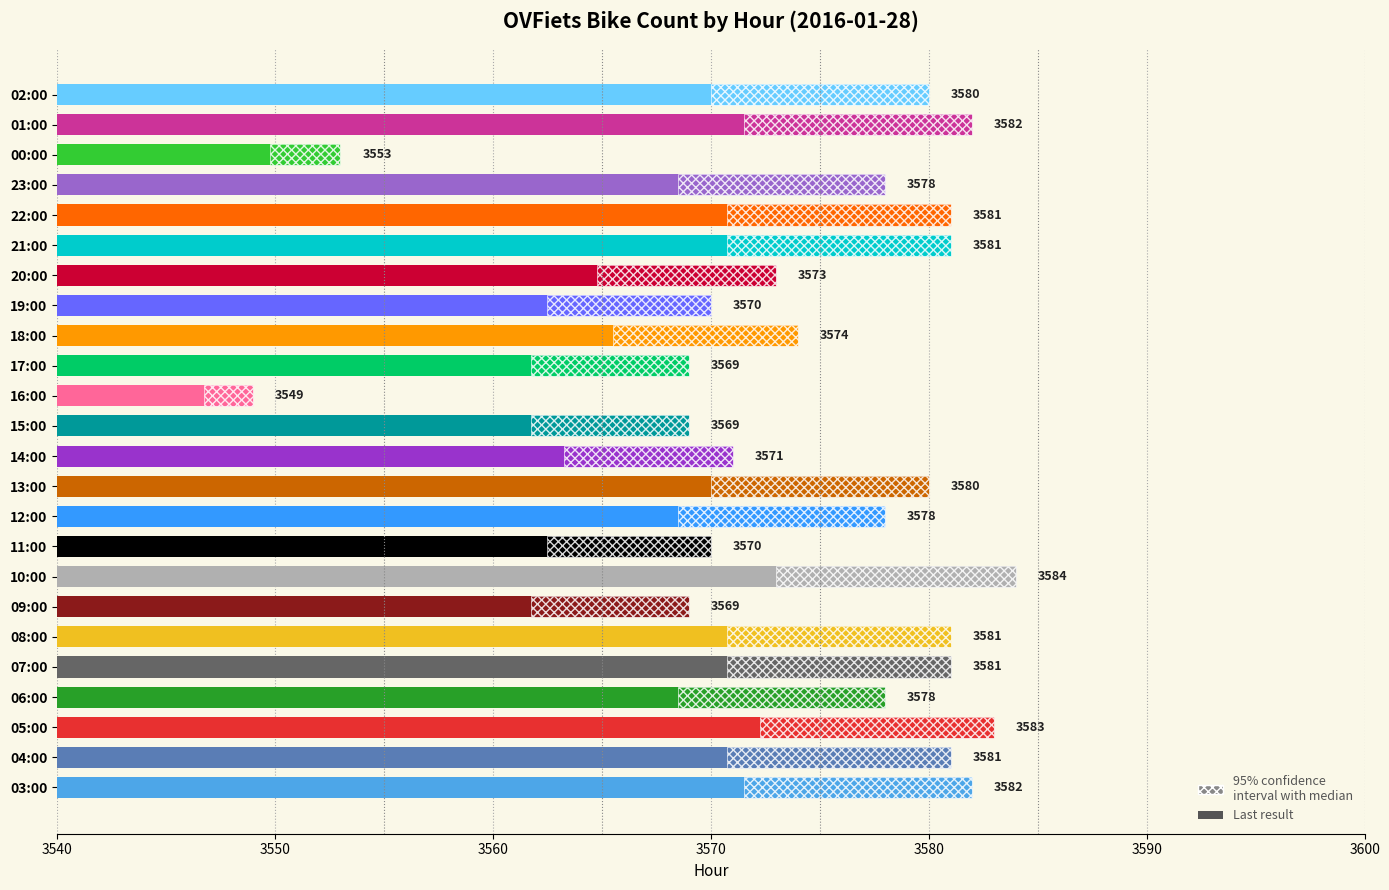

How many categories are shown in the chart?

24